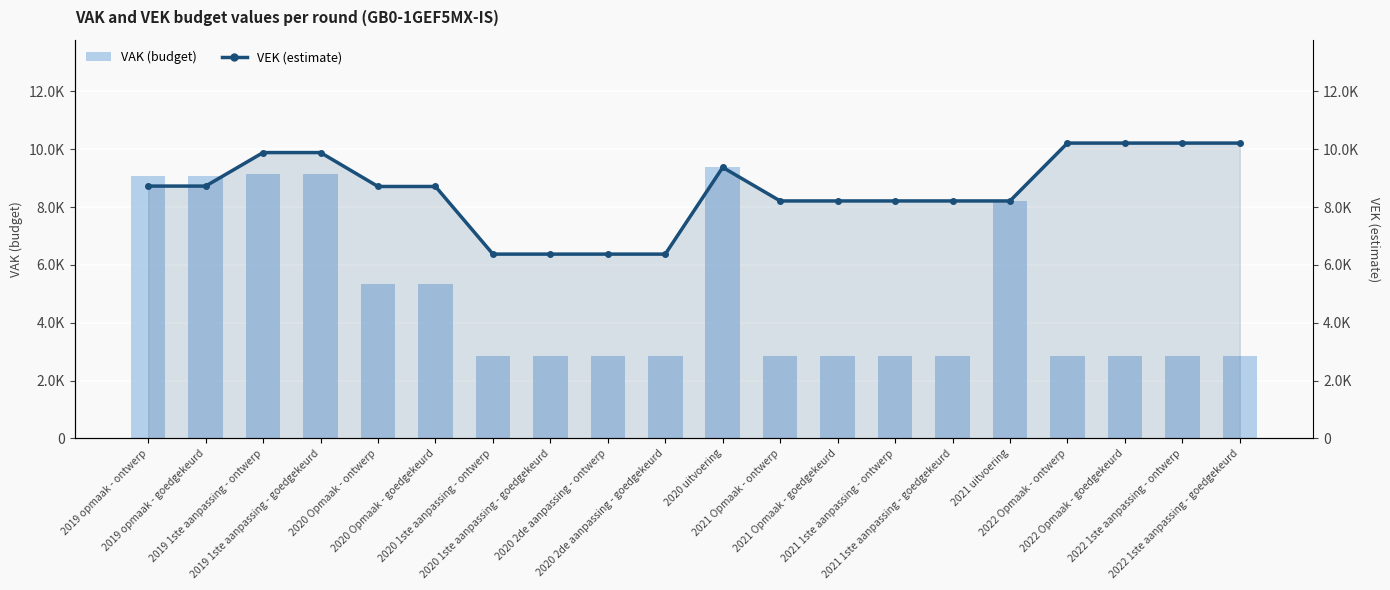

The VAK (budget) series shows 4887 at 2019 opmaak - ontwerp. True or false?

False